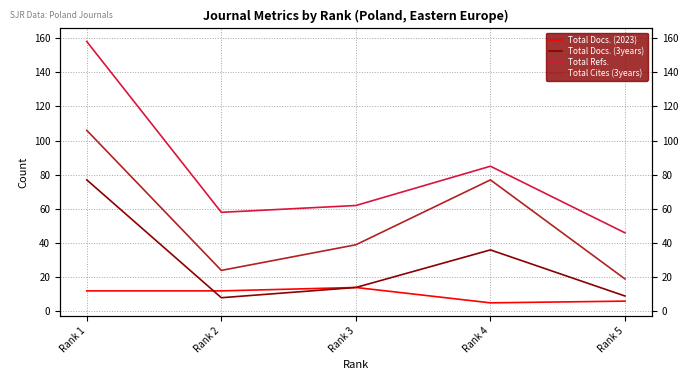

What is the sum of the Total Docs. (3years) values at Rank 4 and Rank 5?

45